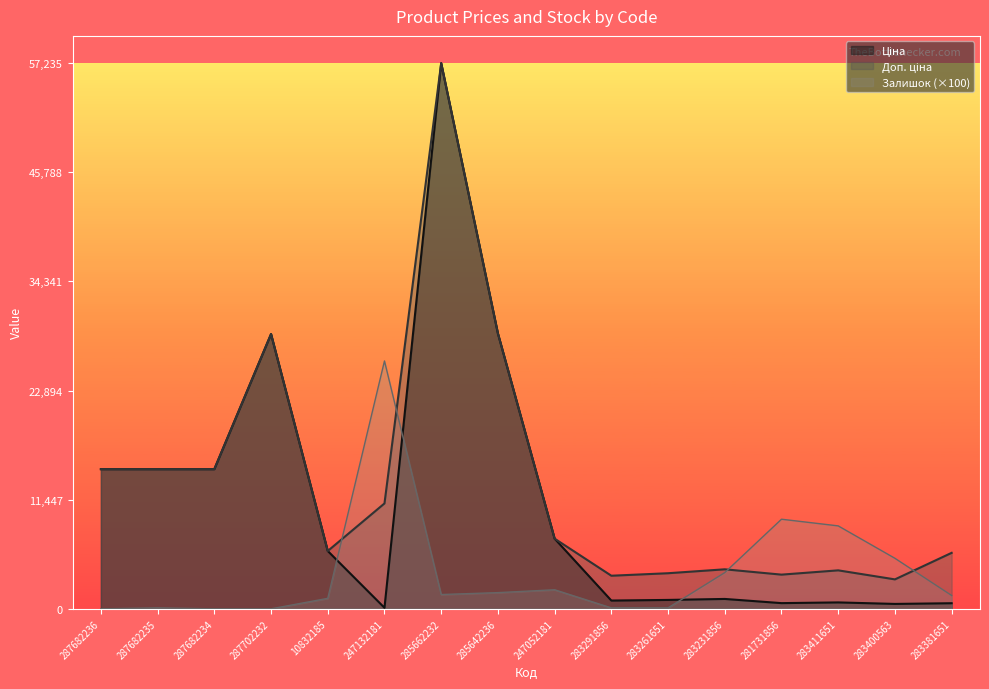

What is the label of the 16th point from the right?

287682236